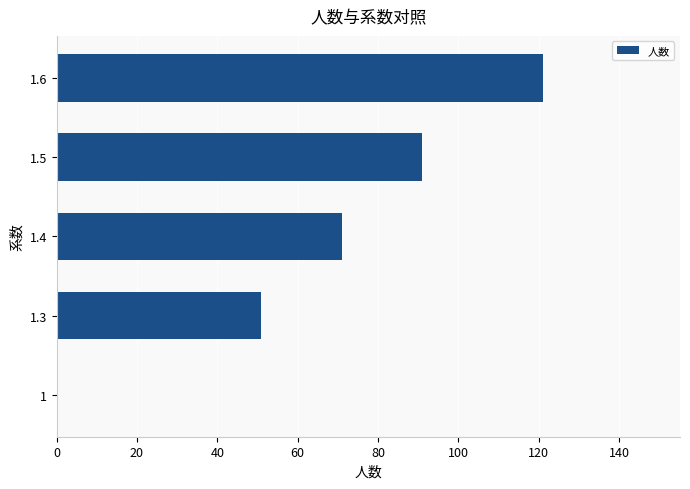

Is it true that the value at 1.6 is 121?

True